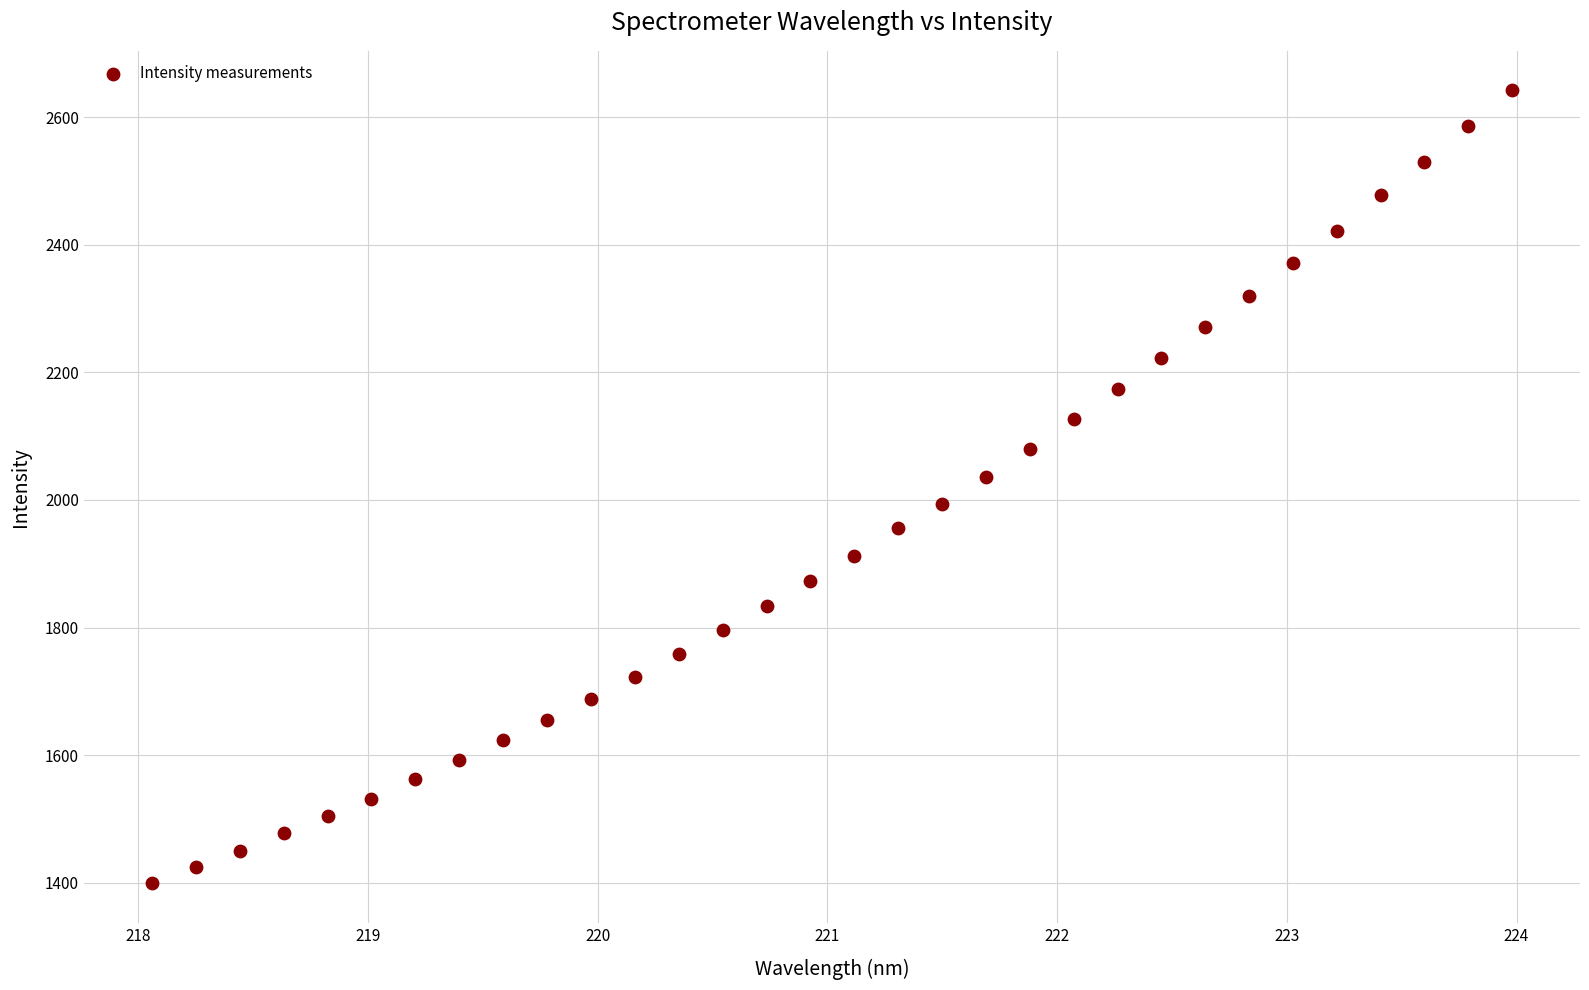

What is the range of X values (max minus min)?

5.9